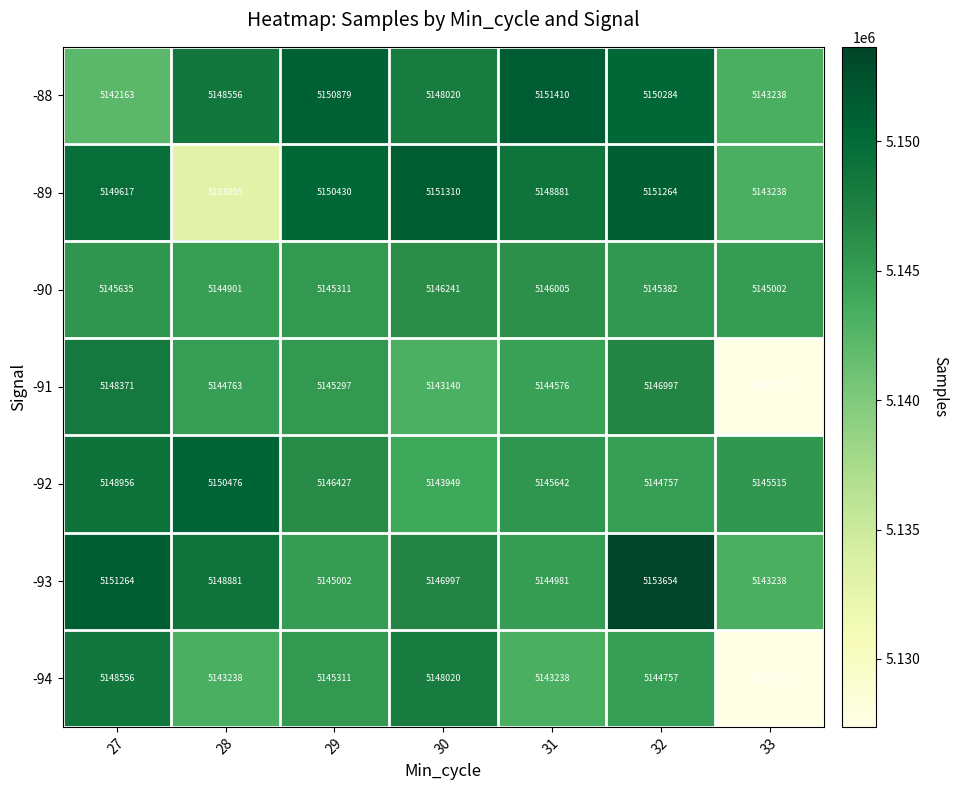

How many categories are shown in the chart?

7